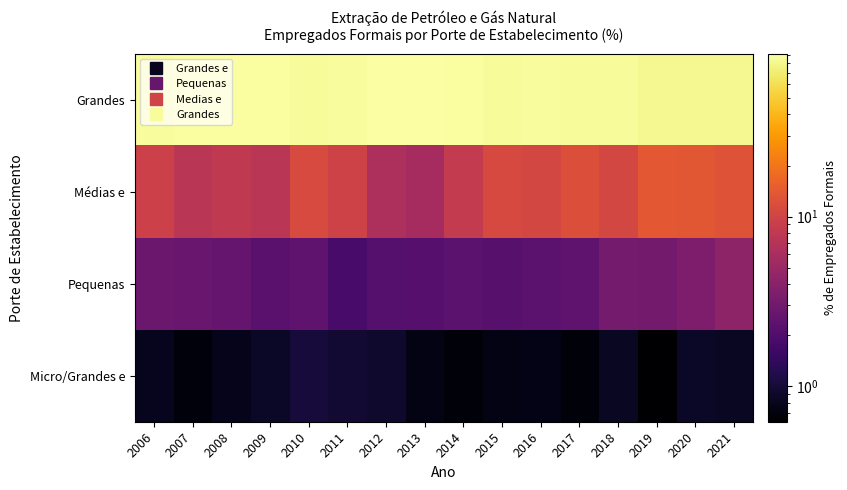

What is the spread (max minus min) of values at 2014?

88.0